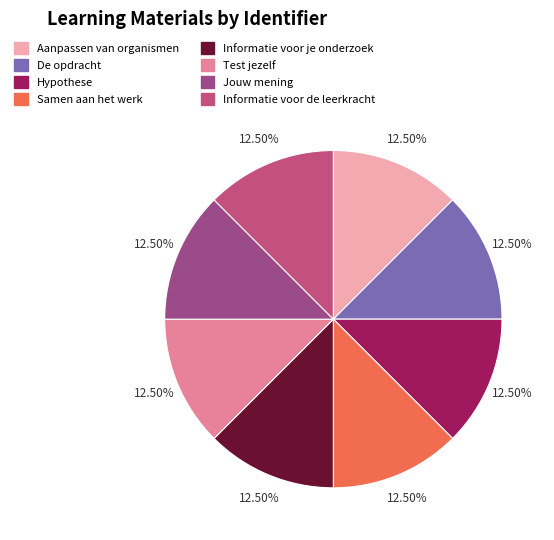

Does any single category account for the majority?

No